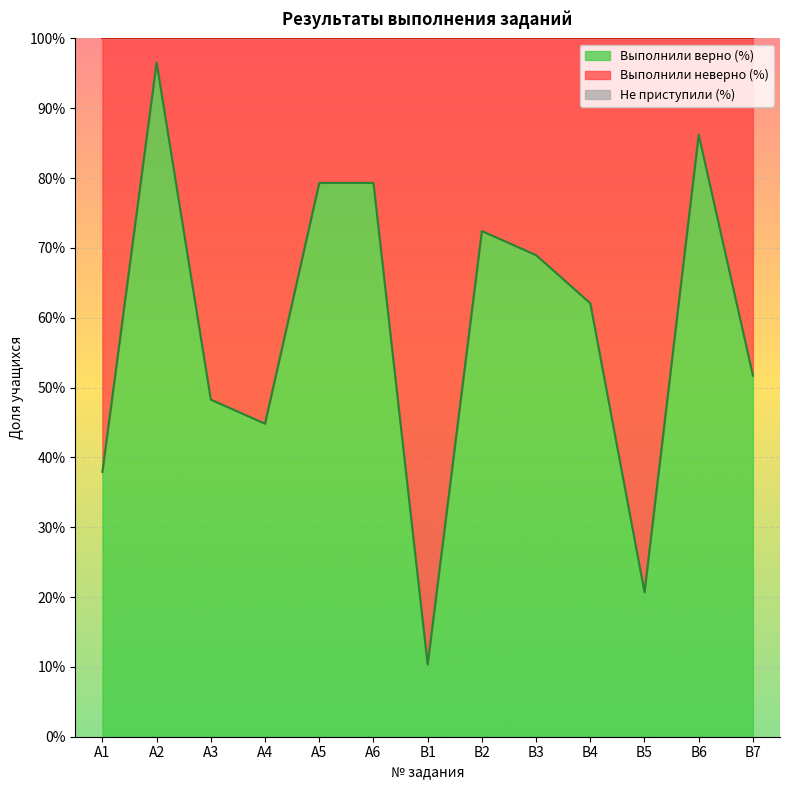

What is the value of the Выполнили неверно (%) point at the 10th from the left?

0.4